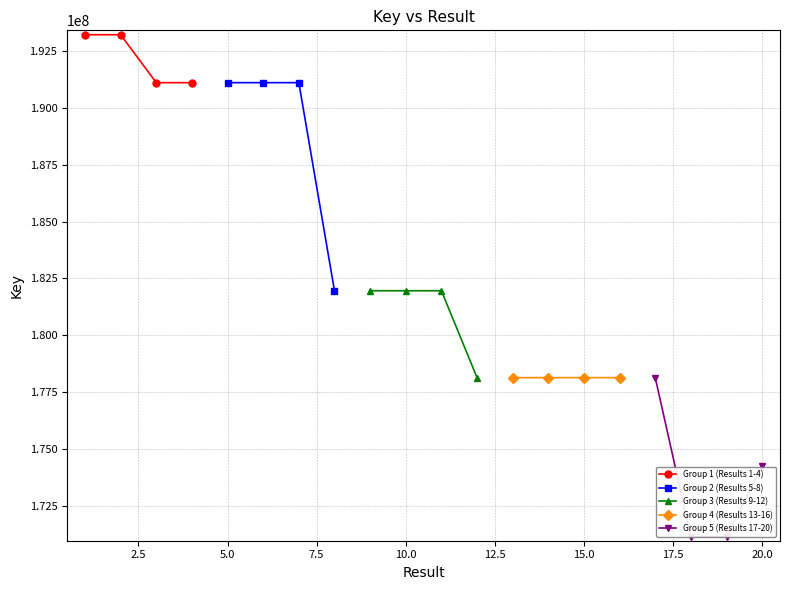

What is the value of the Group 3 (Results 9-12) point at the 4th from the left?

178133997